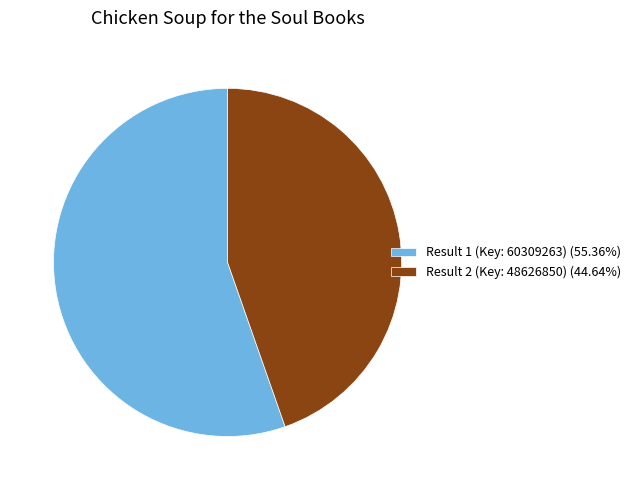

Do Result 2 (Key: 48626850) (44.64%) and Result 1 (Key: 60309263) (55.36%) together represent more than half of the pie?

Yes